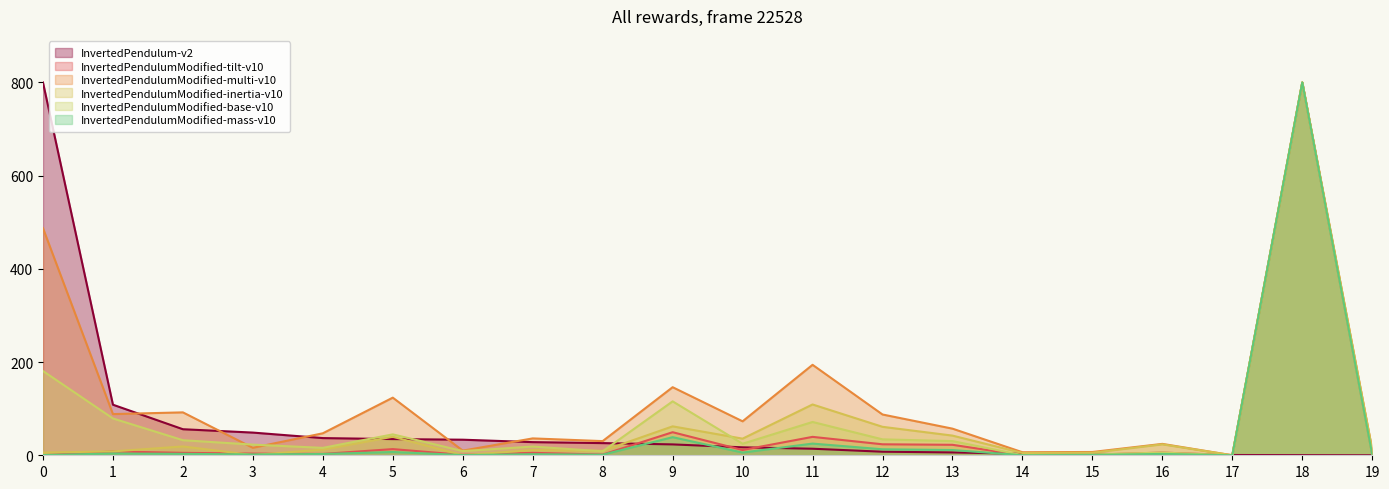

True or false: allocated ASNs has more than 0 points higher than both neighbors.

False